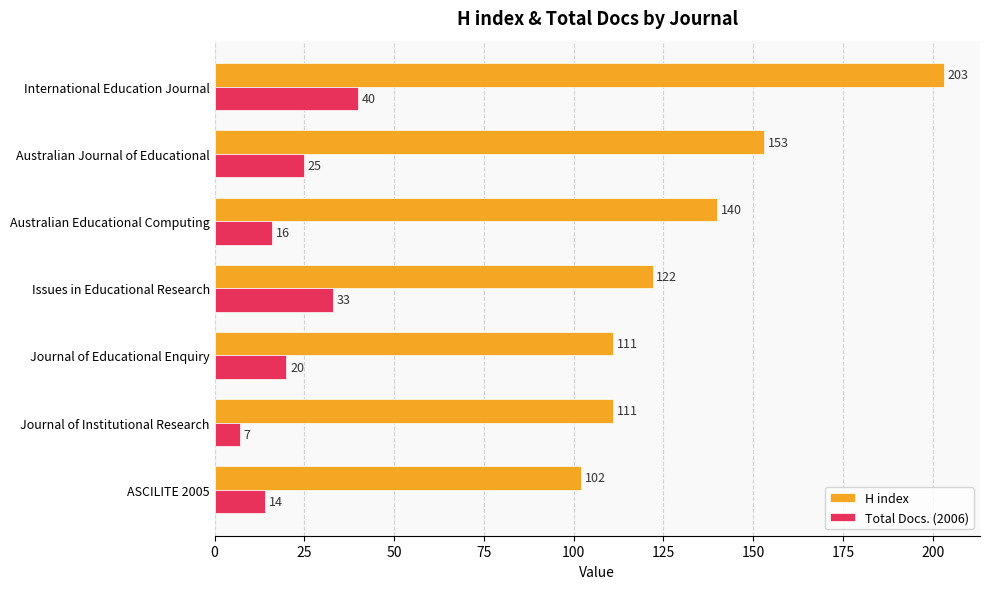

Where is Total Docs. (2006) nearest to the value 23?

Australian Journal of Educational